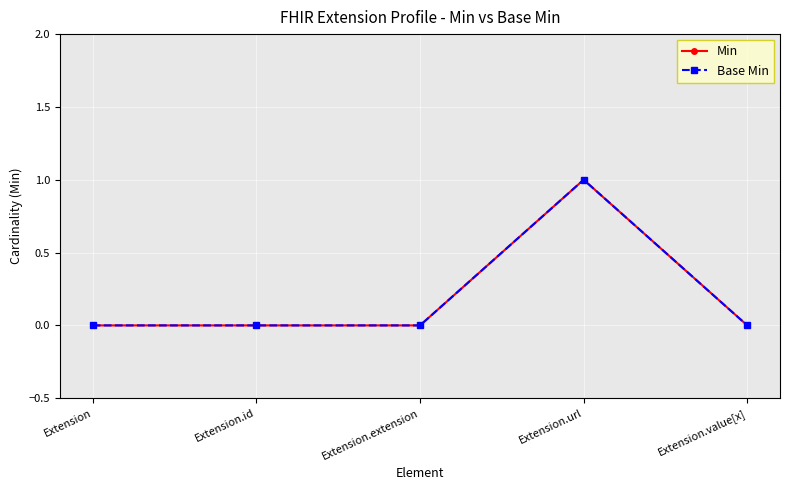

At how many categories does at least one series exceed 0?

1